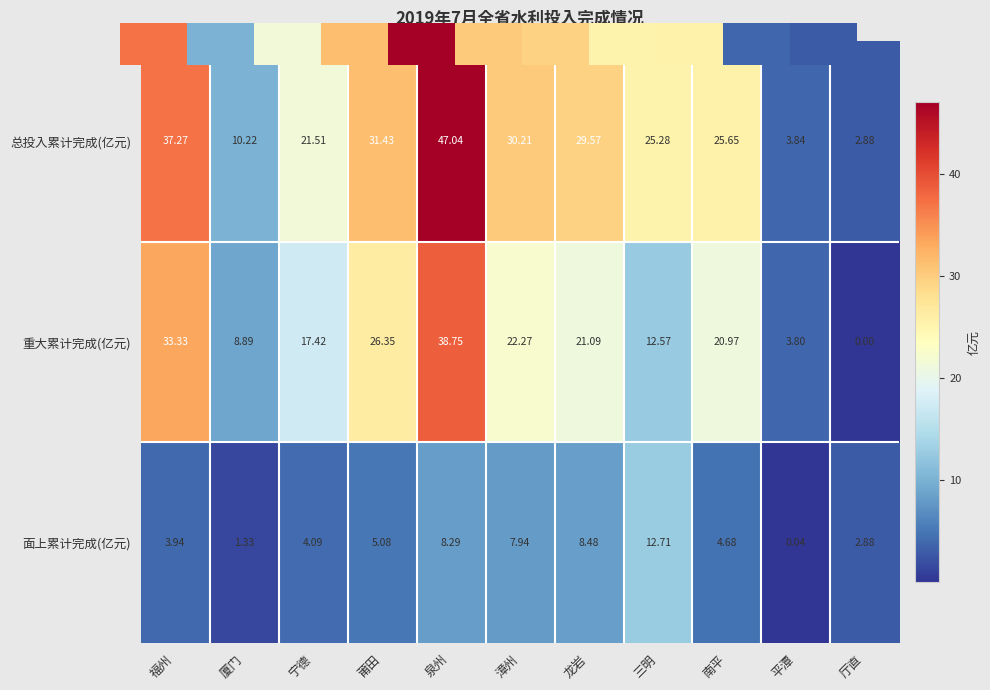

What is the difference between the highest and lowest values at 漳州?

22.3